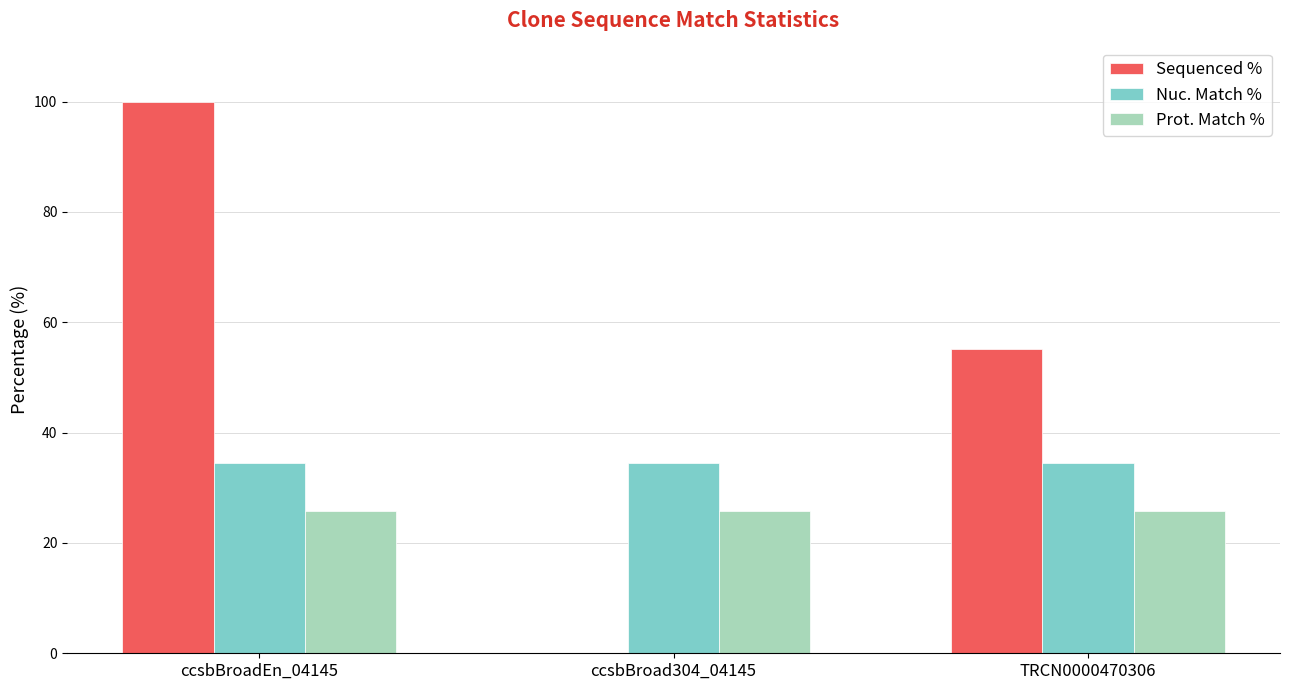

Are the bars grouped side by side (vs. stacked)?

Yes